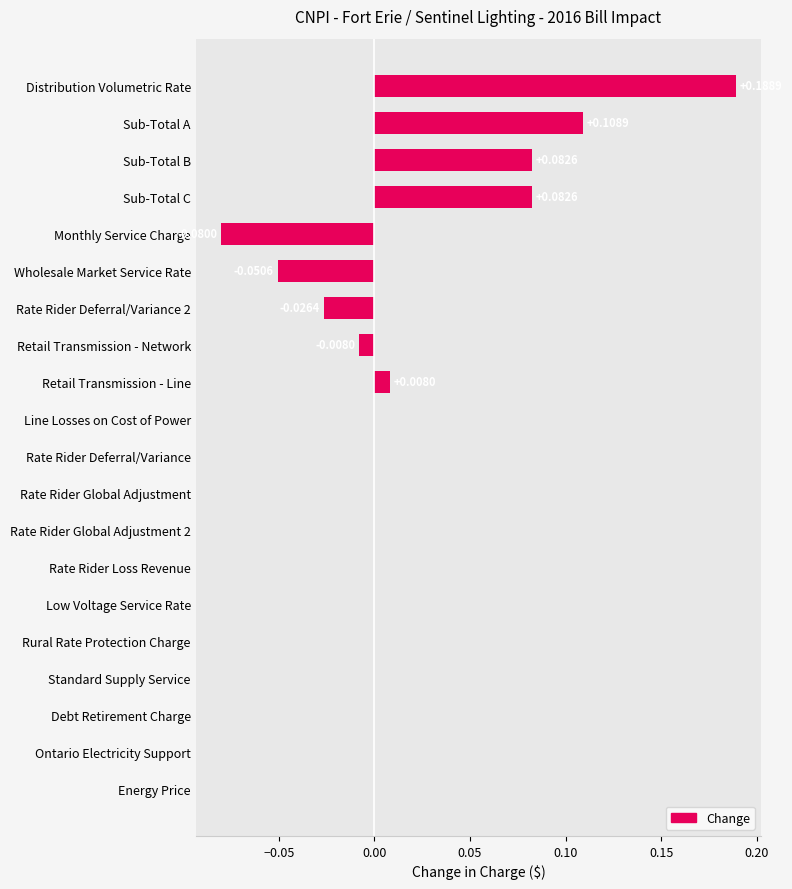

Which has a higher value, Retail Transmission - Network or Retail Transmission - Line?

Retail Transmission - Line